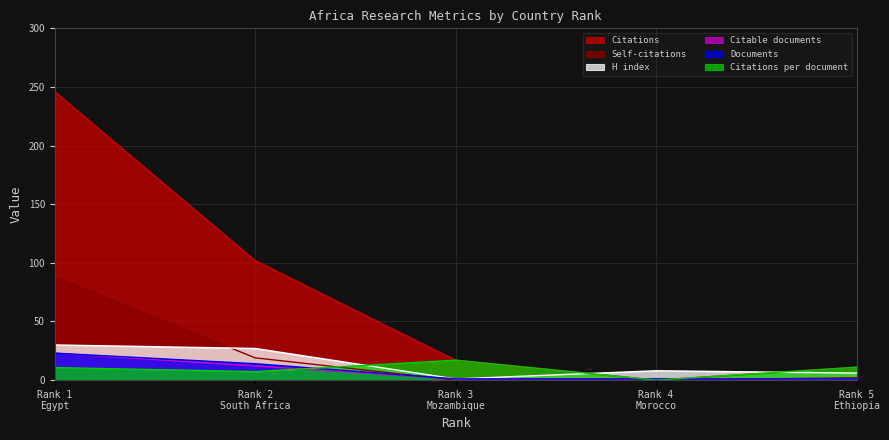

What is the difference between the maximum and minimum values in the Documents series?

22.0